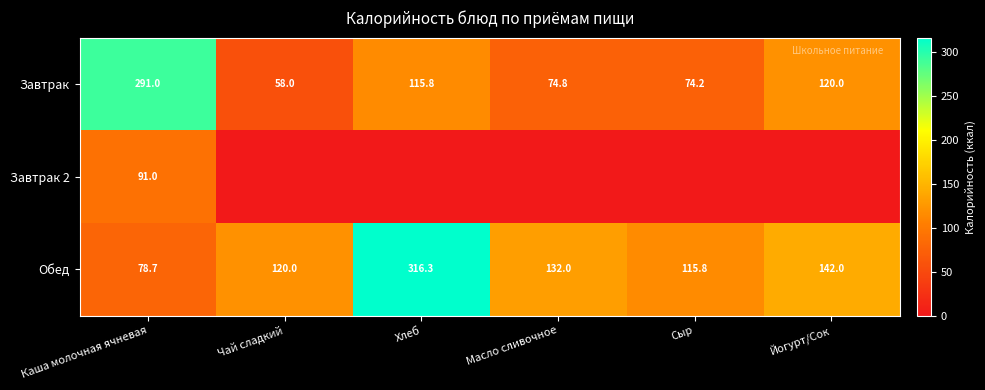

Read the Обед value at Йогурт/Сок.

142.0